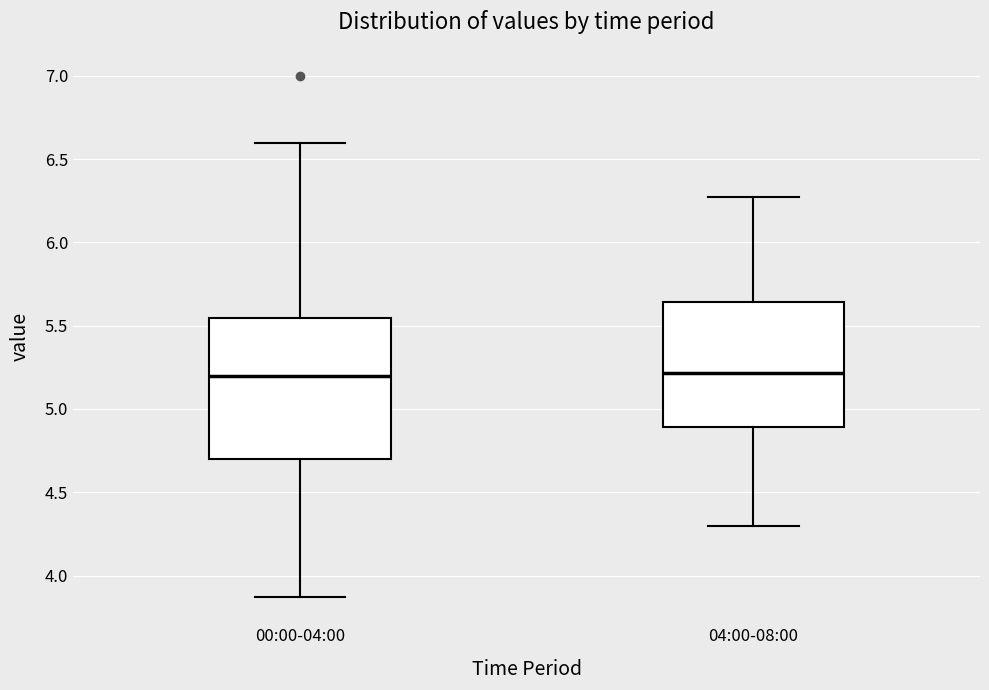

Reading left to right, transcribe this box plot: for each box, give where its median line is, the range the box spans, and where its two whiskers end, as read against the y-axis. The values are not printed on the chart, so give them approximately, as read against the axis.

00:00-04:00: median 5.20, box 4.70 to 5.55, whiskers 3.85 to 6.60
04:00-08:00: median 5.20, box 4.90 to 5.65, whiskers 4.30 to 6.25